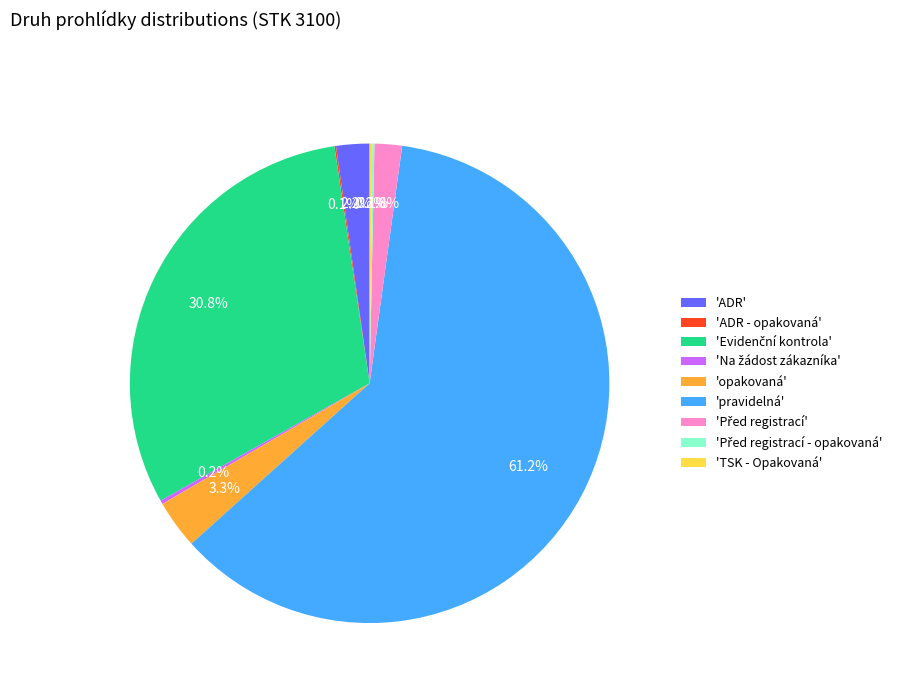

What percentage is NOT represented by 'opakovaná'?

96.7%